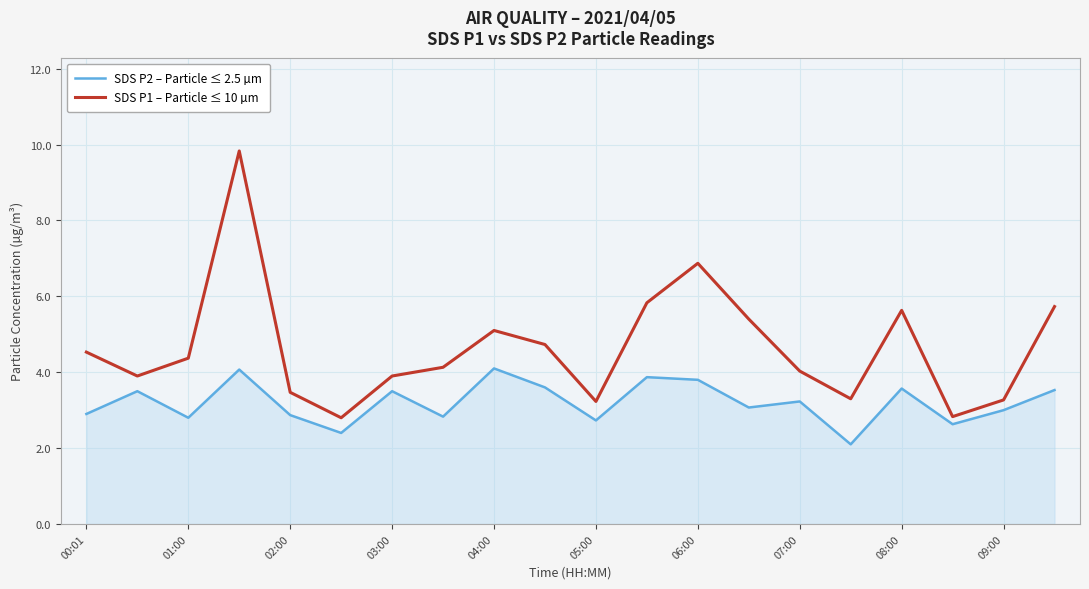

Which series has the largest total across all categories?

SDS P1 – Particle ≤ 10 µm